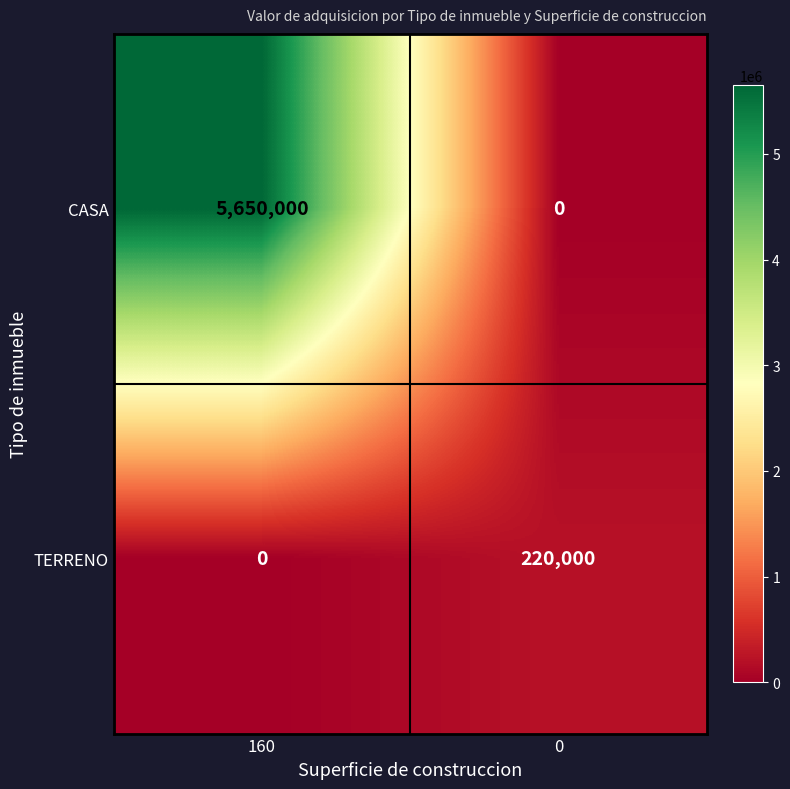

Which series has the largest total across all categories?

CASA